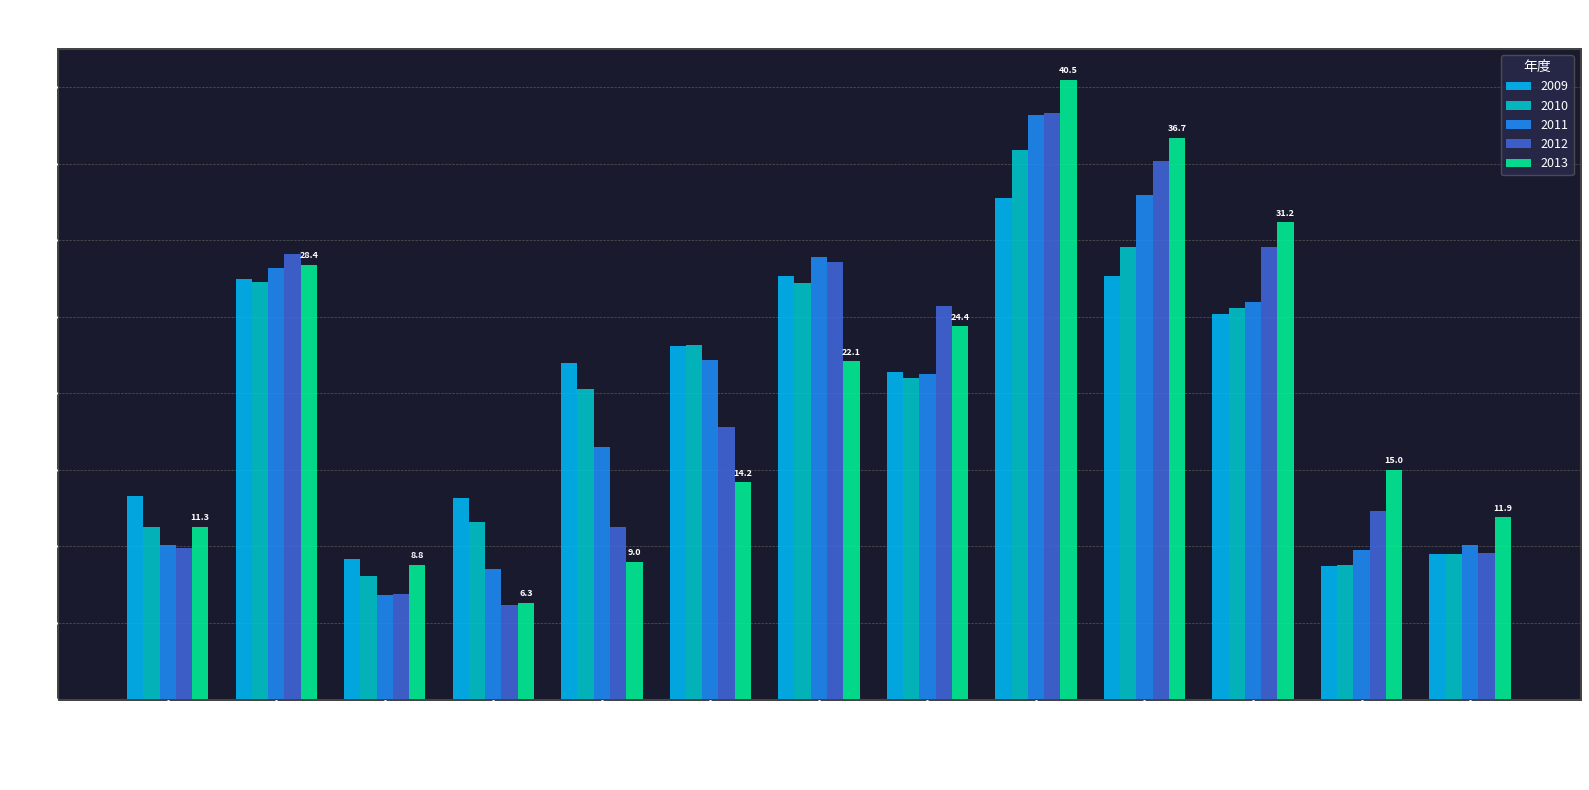

What is the minimum value for 2011?

6.8